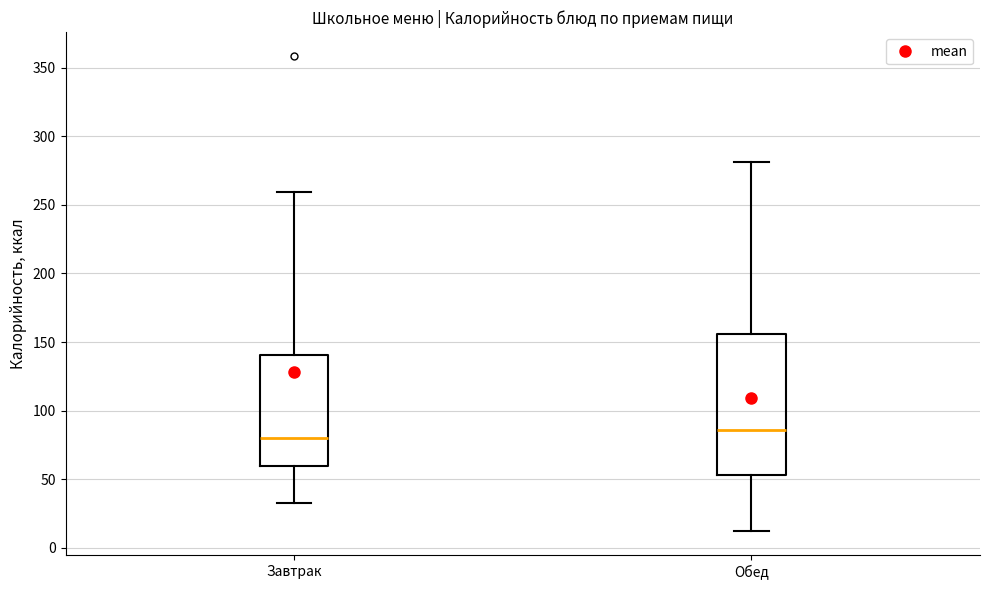

Which box has the highest median line?

Обед